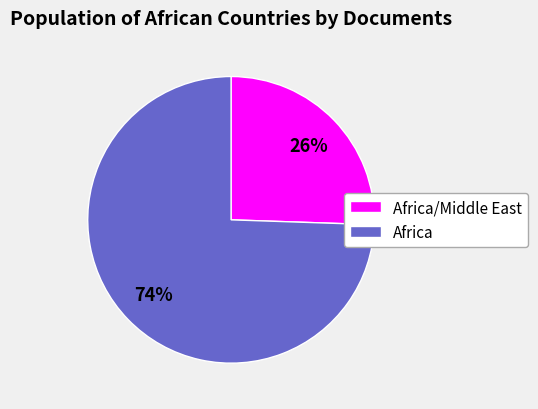

Is there any slice that represents more than half of the pie?

Yes